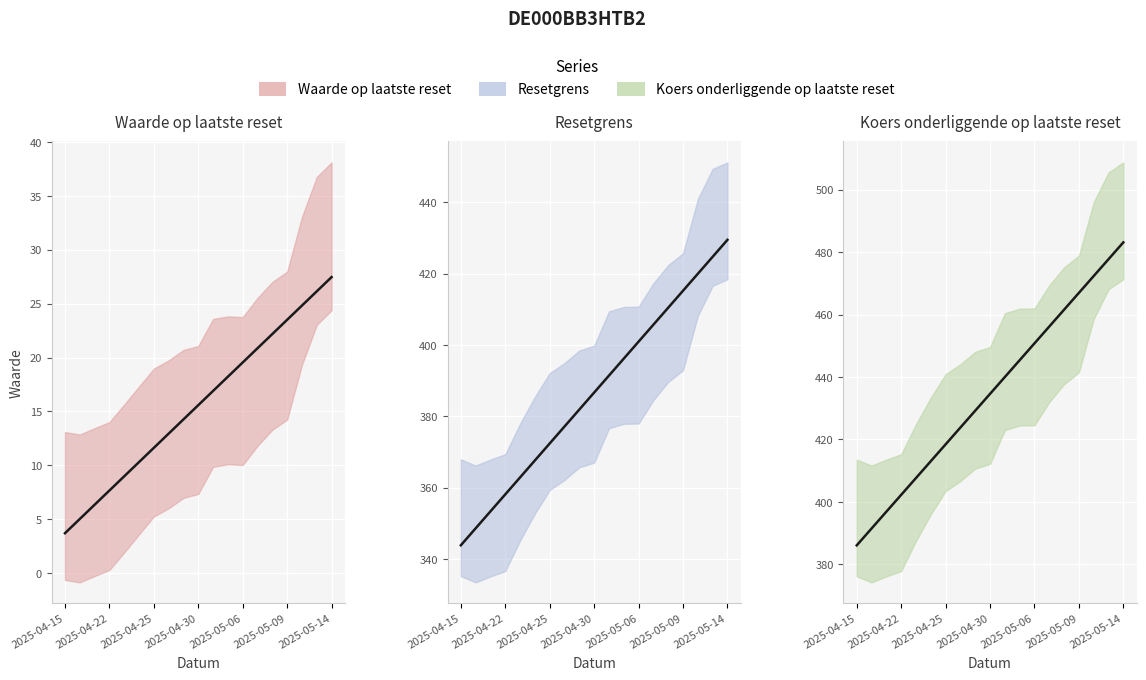

Is it true that Waarde op laatste reset trend equals 15.7 at 2025-05-09?

False